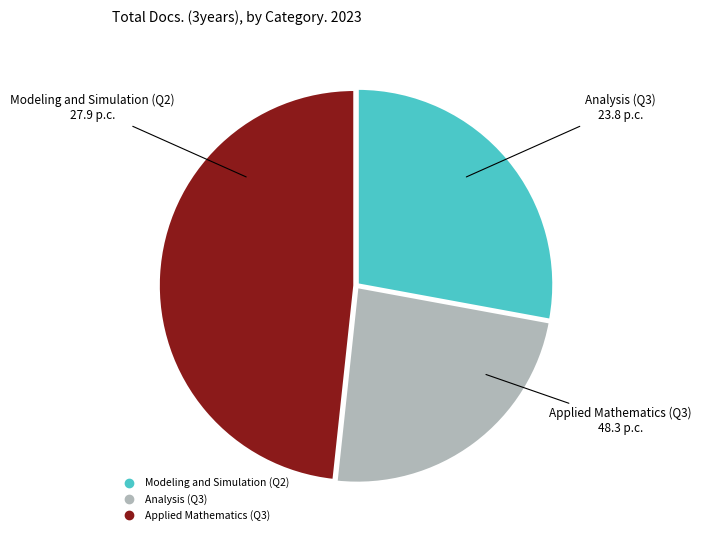

The Applied Mathematics (Q3) slice represents 37% of the pie. True or false?

False